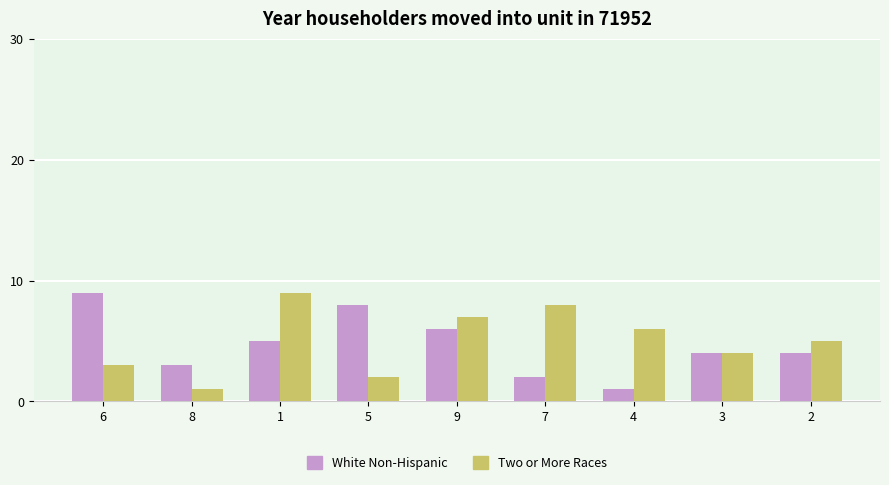

What is the greatest value displayed?

9